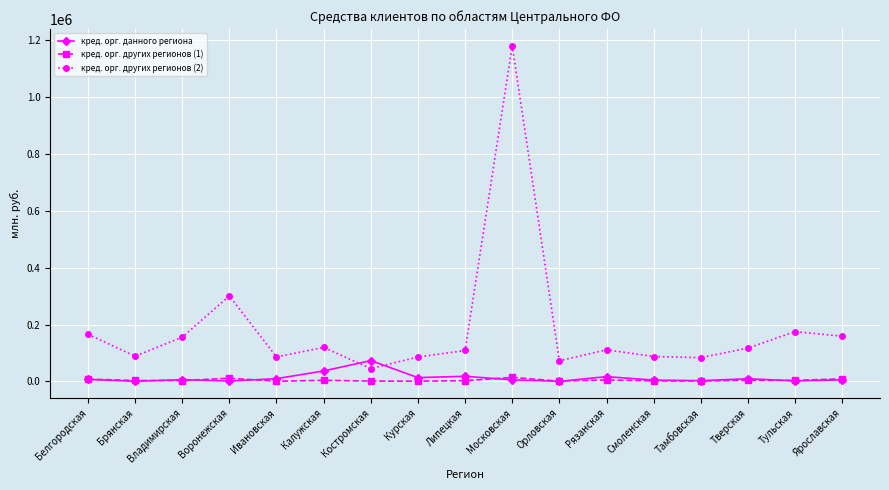

How many series are shown in this chart?

3